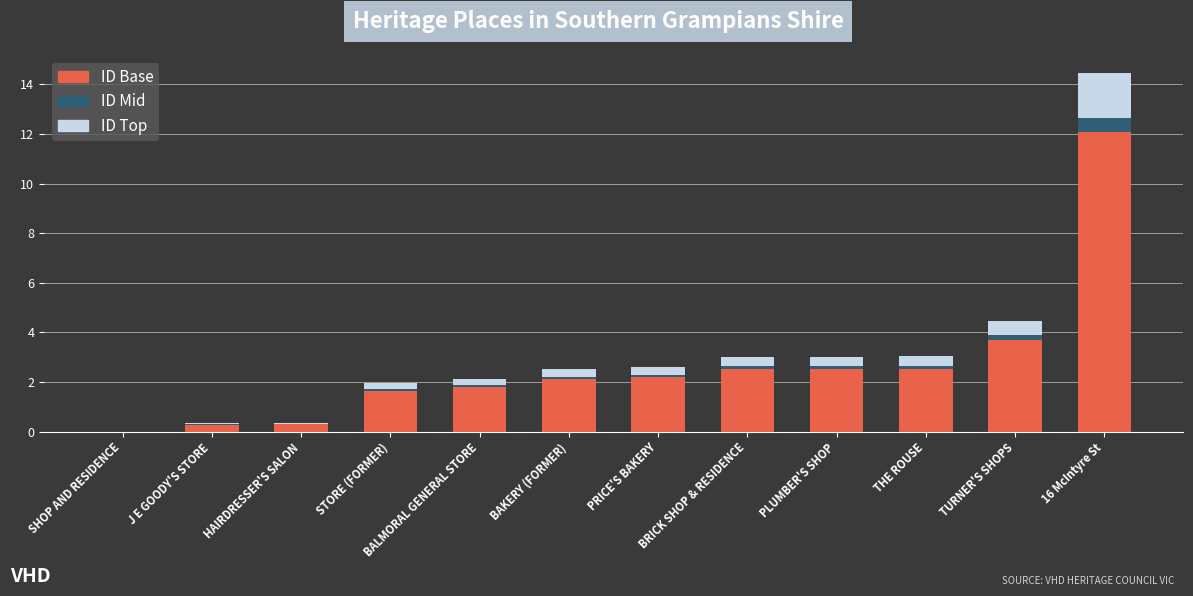

How many categories are shown in the chart?

12